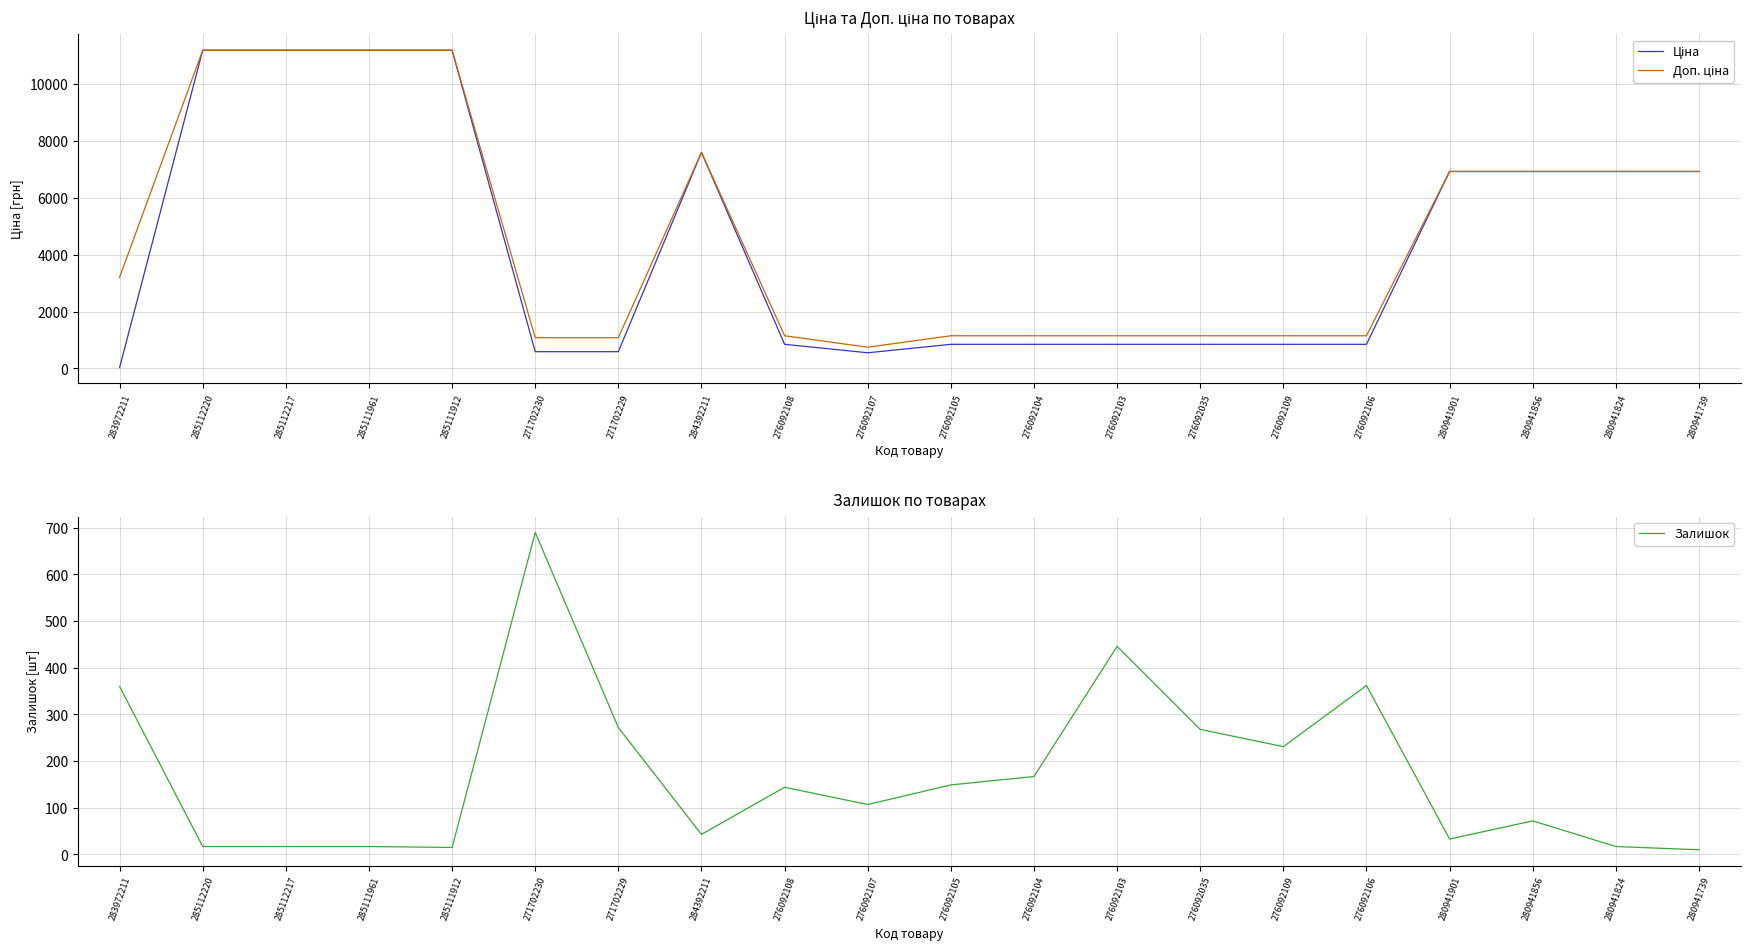

True or false: Ціна and Залишок cross at least once.

True